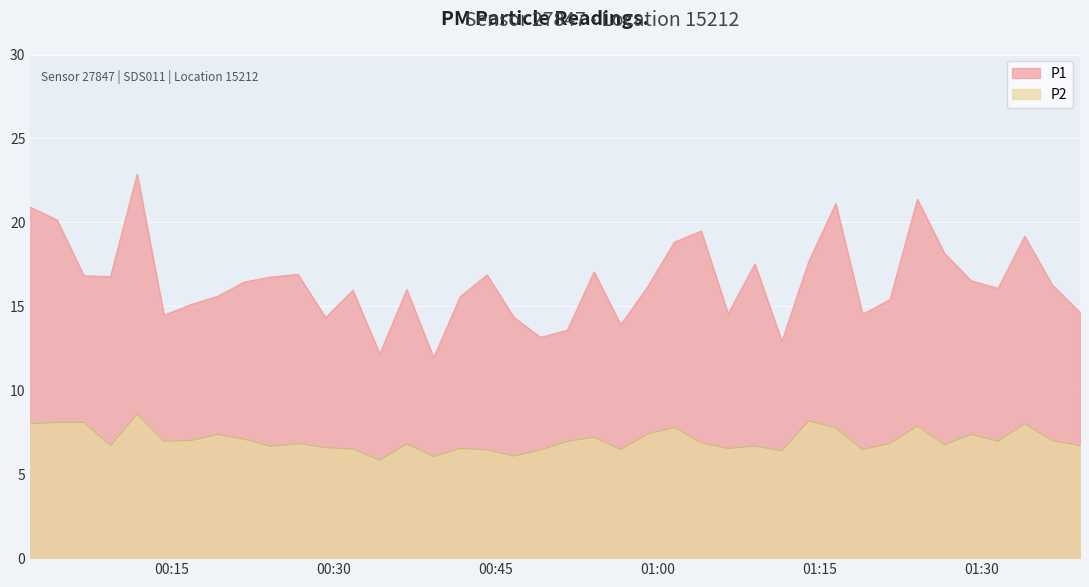

What is the label of the 31st point from the right?

2022-12-07T00:24:16